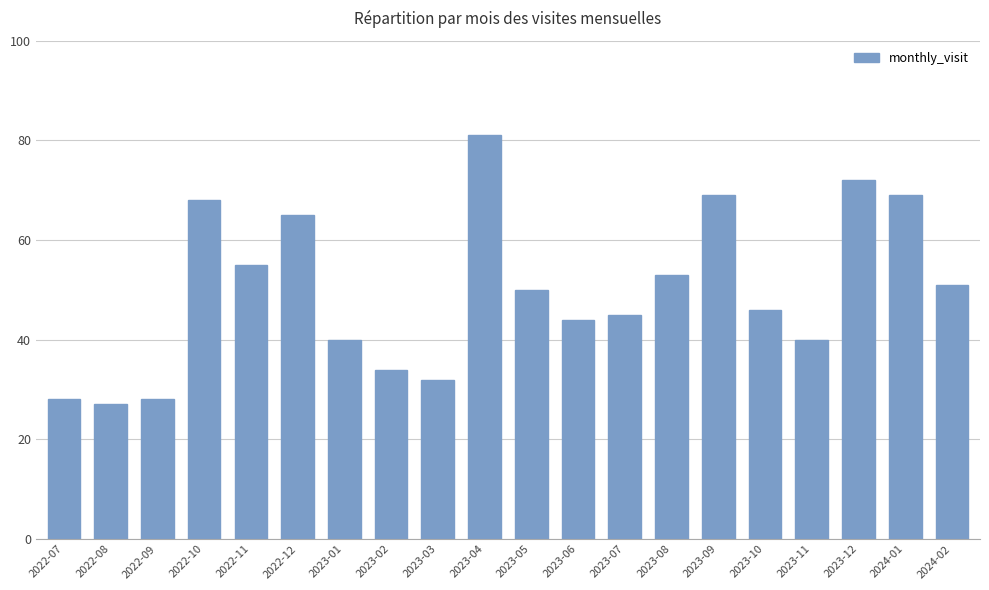

What is the label of the 14th bar from the left?

2023-08